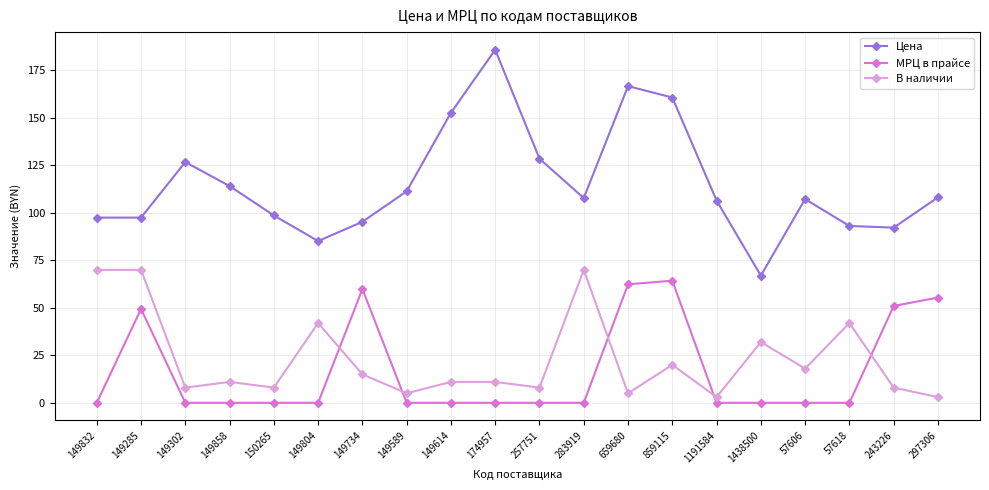

At how many categories does at least one series exceed 65?

20